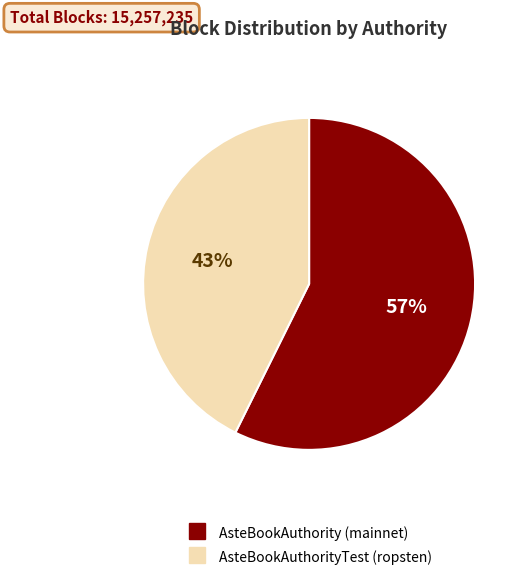

Which slice is the largest?

AsteBookAuthority (mainnet)